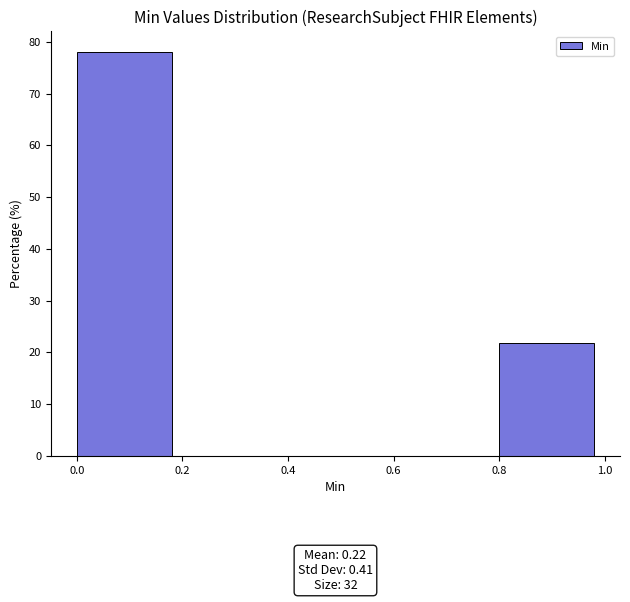

Which range on the x-axis has the tallest bar?

0.0 to 0.2